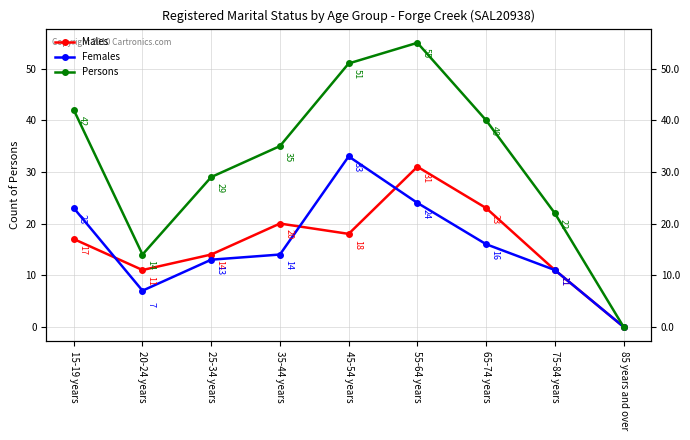

What is the value of the Males point at the 8th from the left?

11